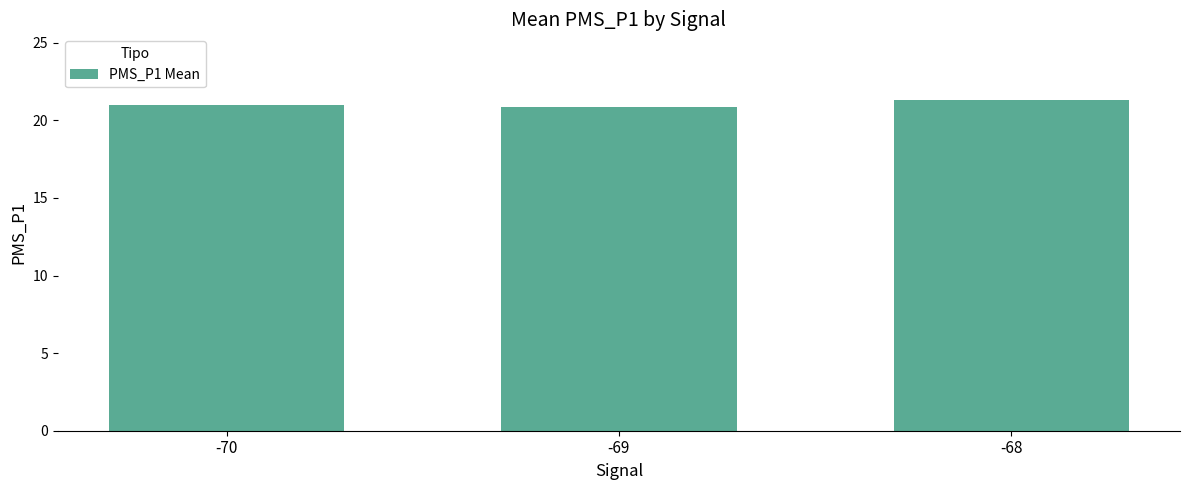

Count the number of categories in the chart.

3